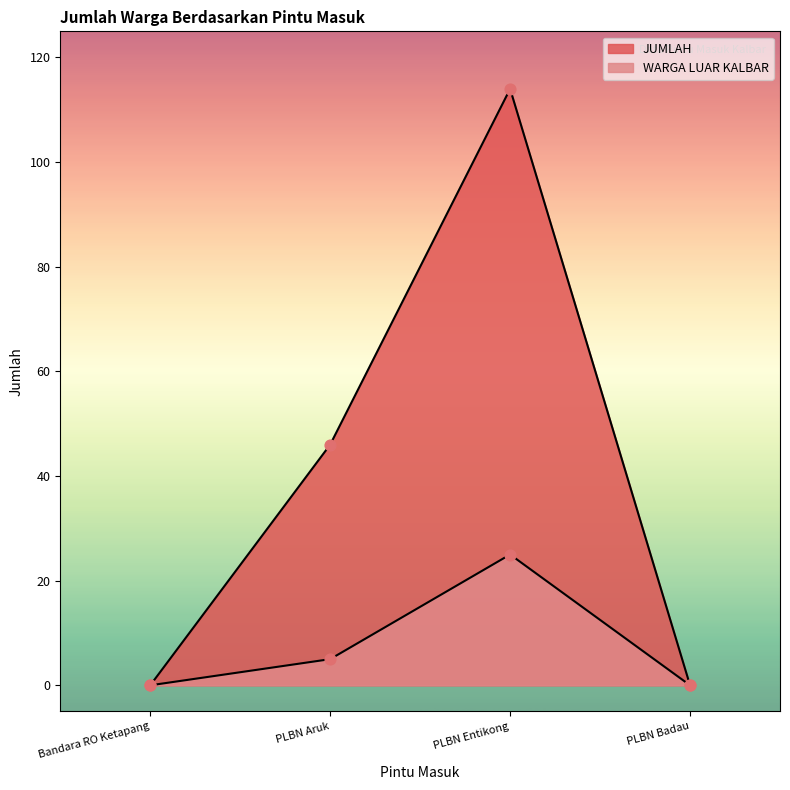

Is the value of JUMLAH at Bandara RO Ketapang greater than the value of WARGA LUAR KALBAR at PLBN Entikong?

No